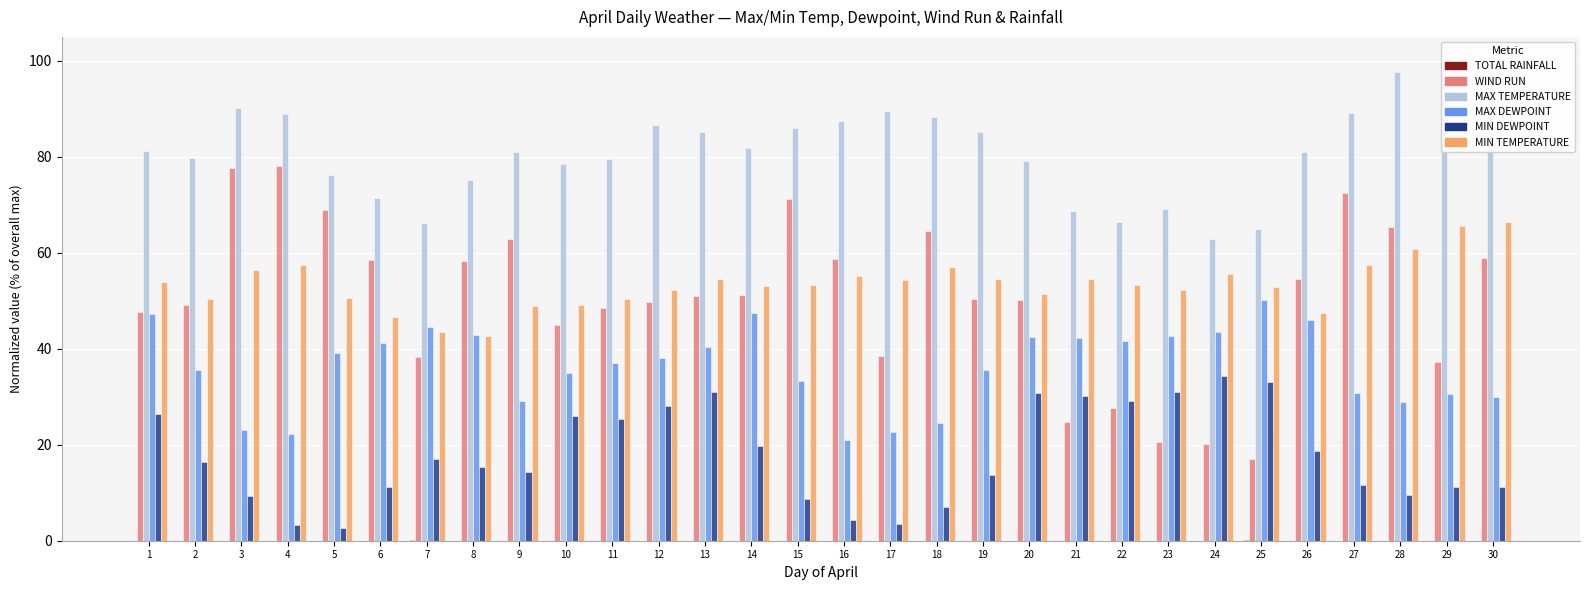

Does the chart contain stacked bars?

No